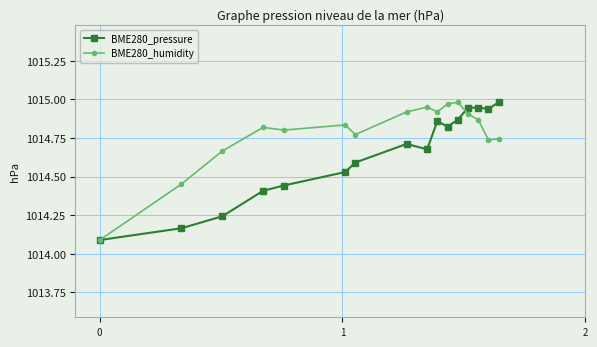

What is the smallest value displayed?

1014.1